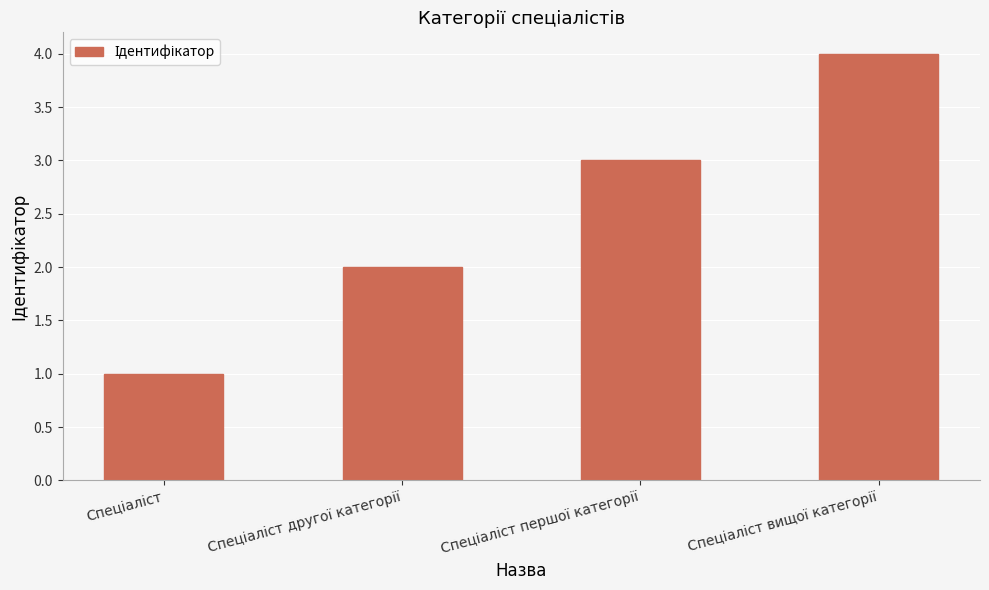

What is the greatest value displayed?

4